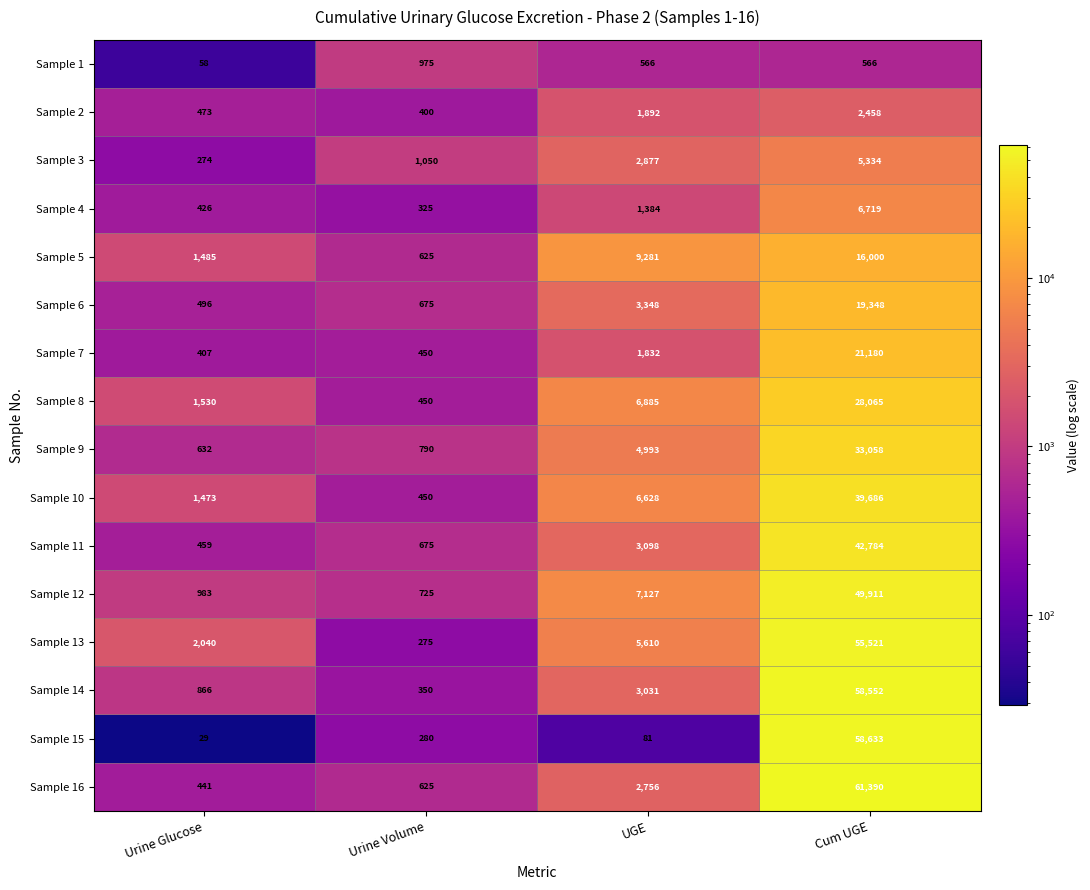

What is the spread (max minus min) of values at Urine Volume?

775